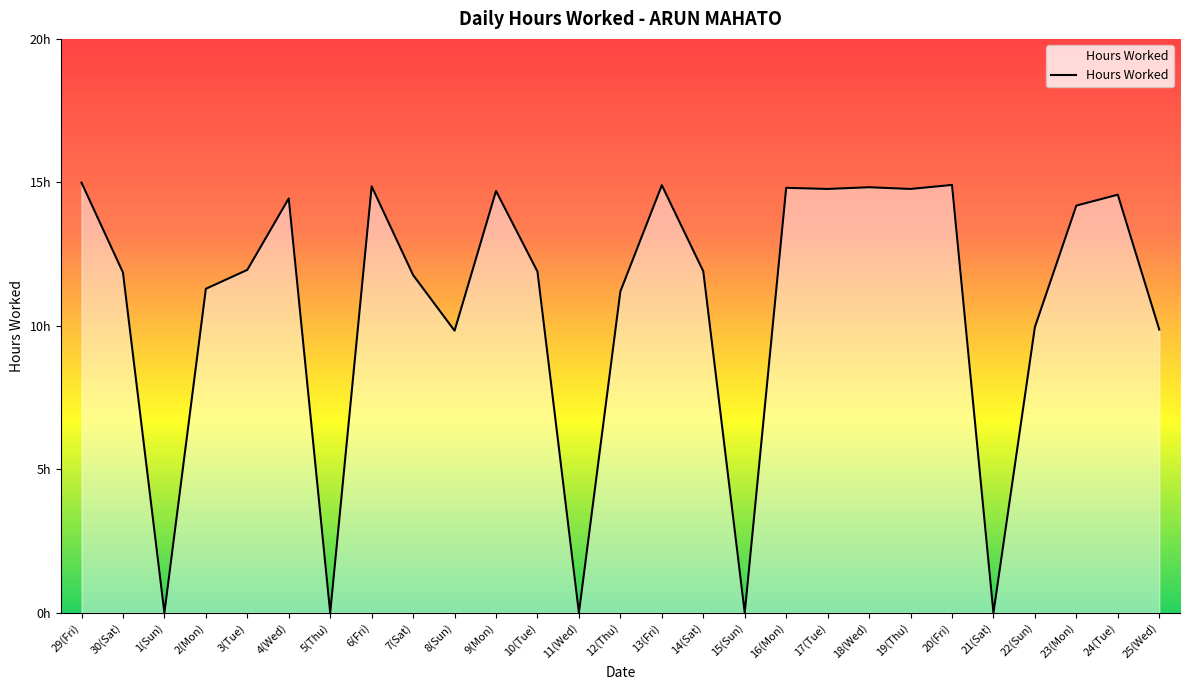

Is it true that the value at 17(Tue) is 7.0?

False